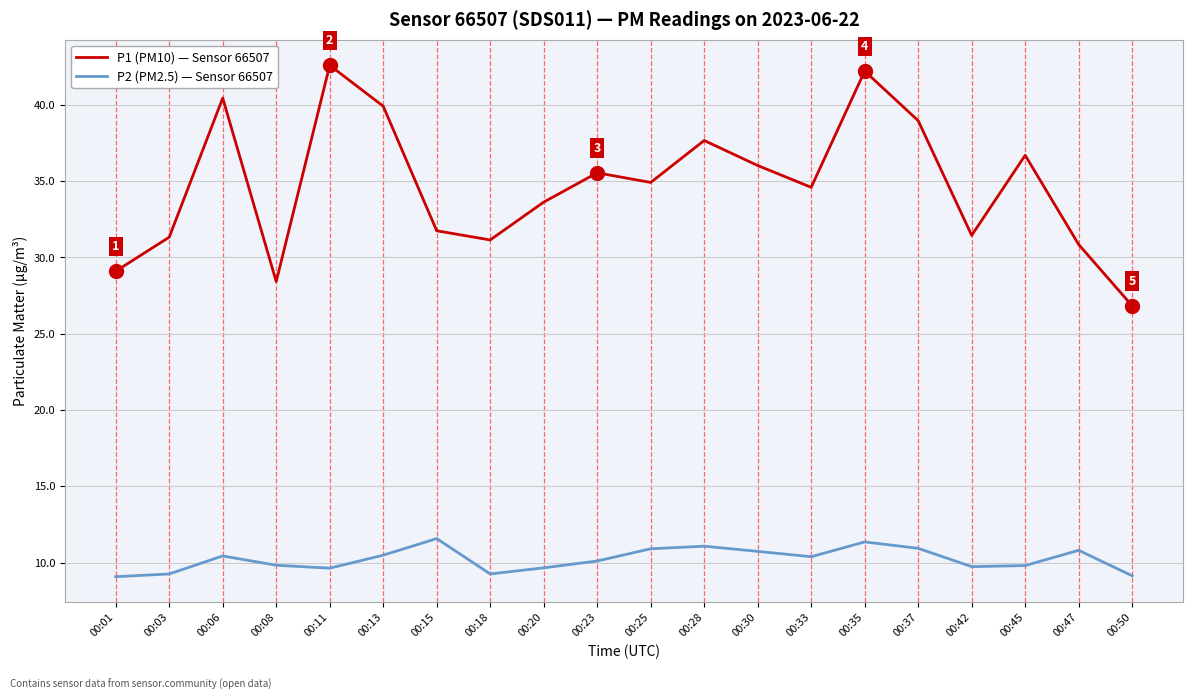

At which label does P2 (PM2.5) — Sensor 66507 first exceed 10?

00:06